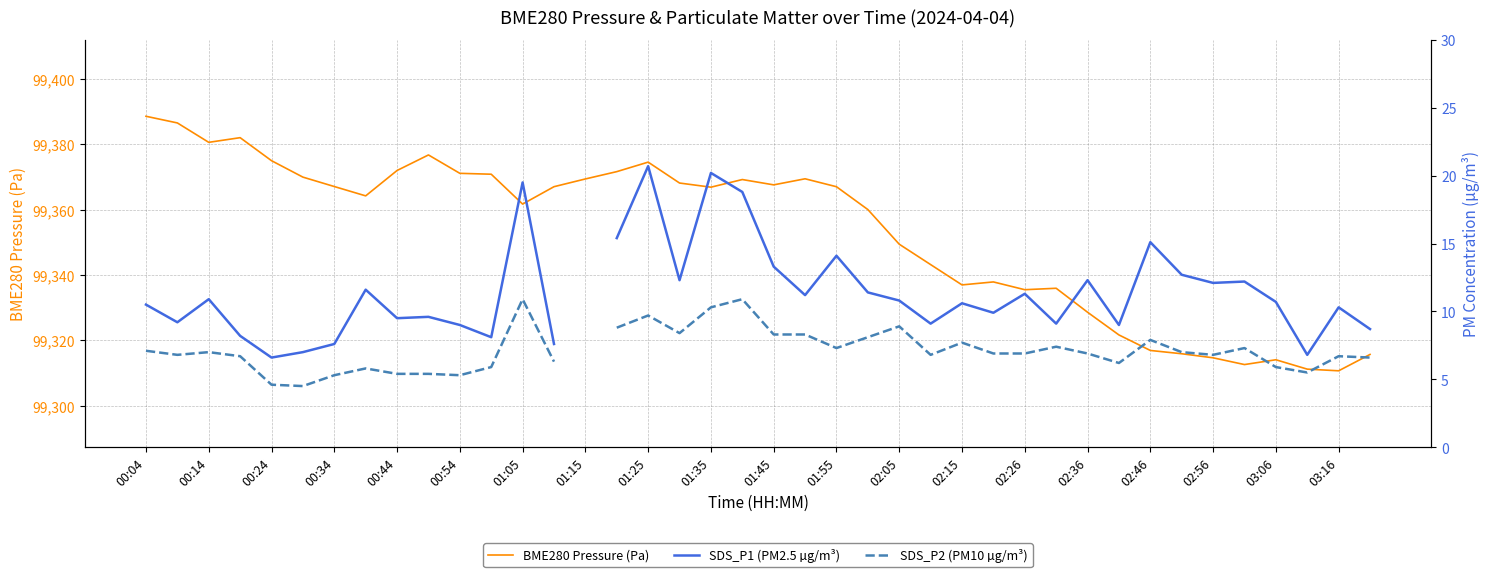

What is the difference between the maximum and minimum values in the SDS_P1 (PM2.5 µg/m³) series?

14.1